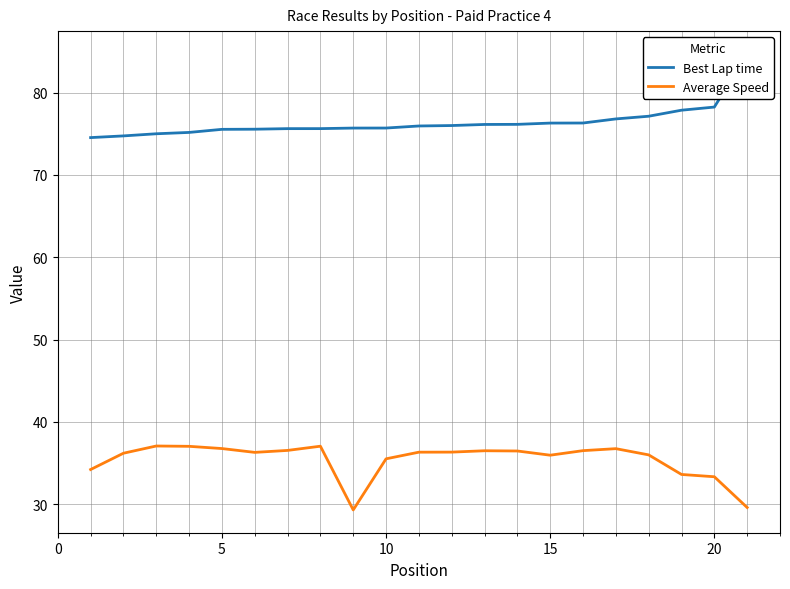

What are all the series names shown in the legend?

Best Lap time, Average Speed